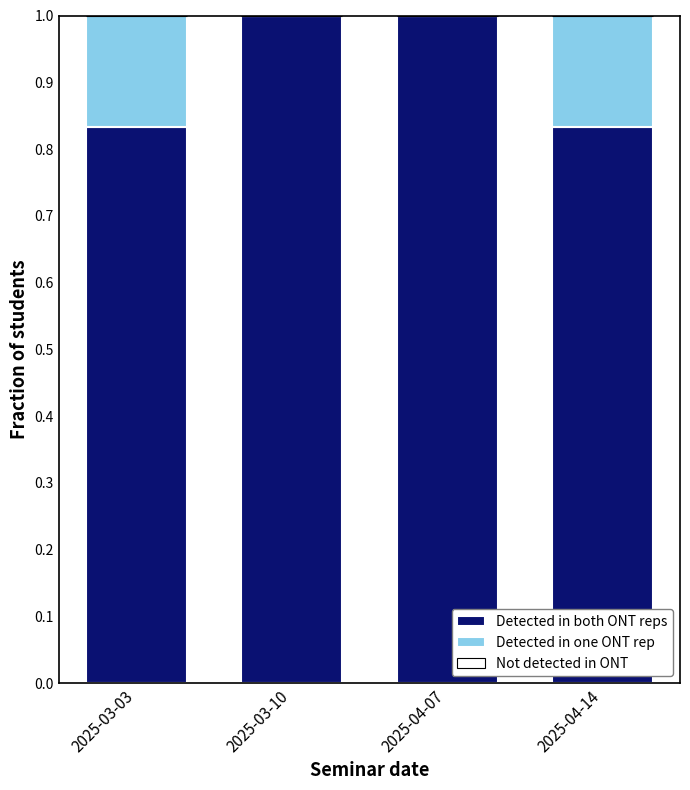

What is the total value across all series at 2025-04-07?

1.0